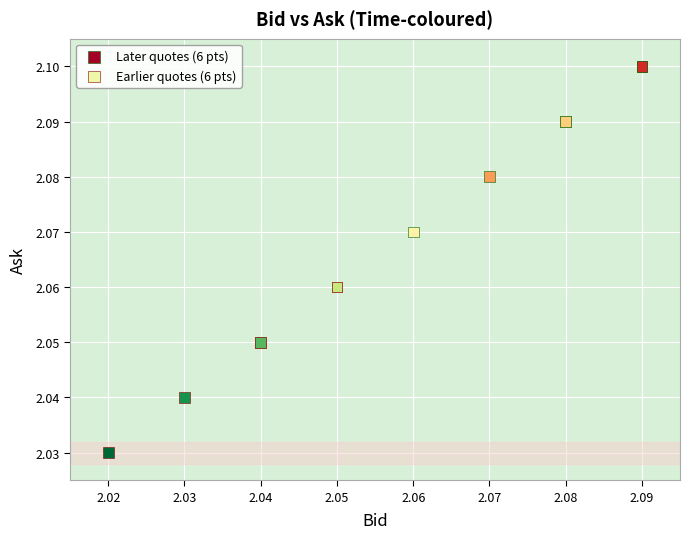

What are all the series names shown in the legend?

Later quotes (6 pts), Earlier quotes (6 pts)